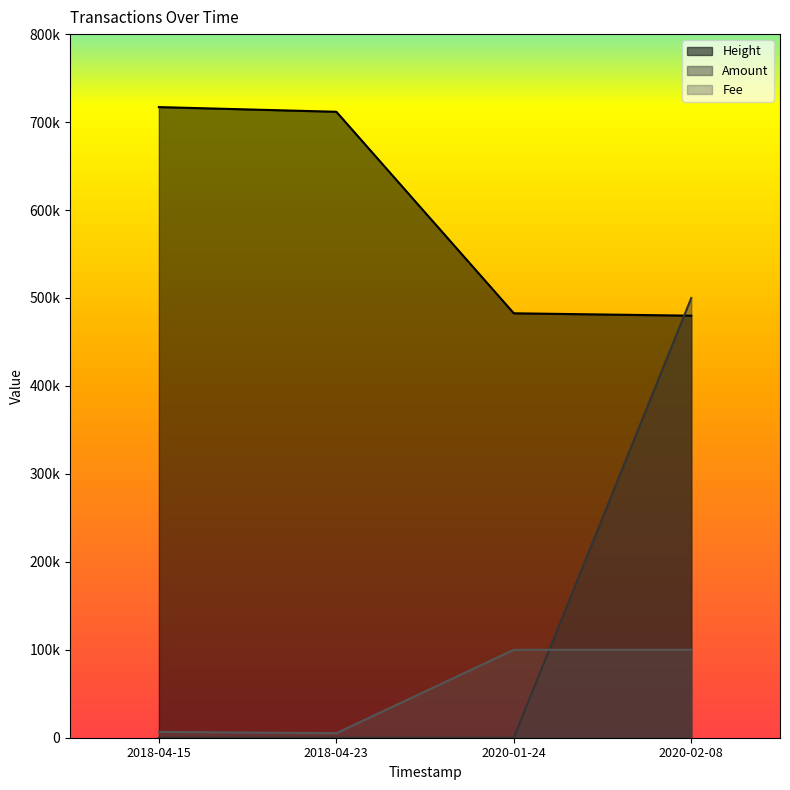

How many lines are shown in the chart?

3